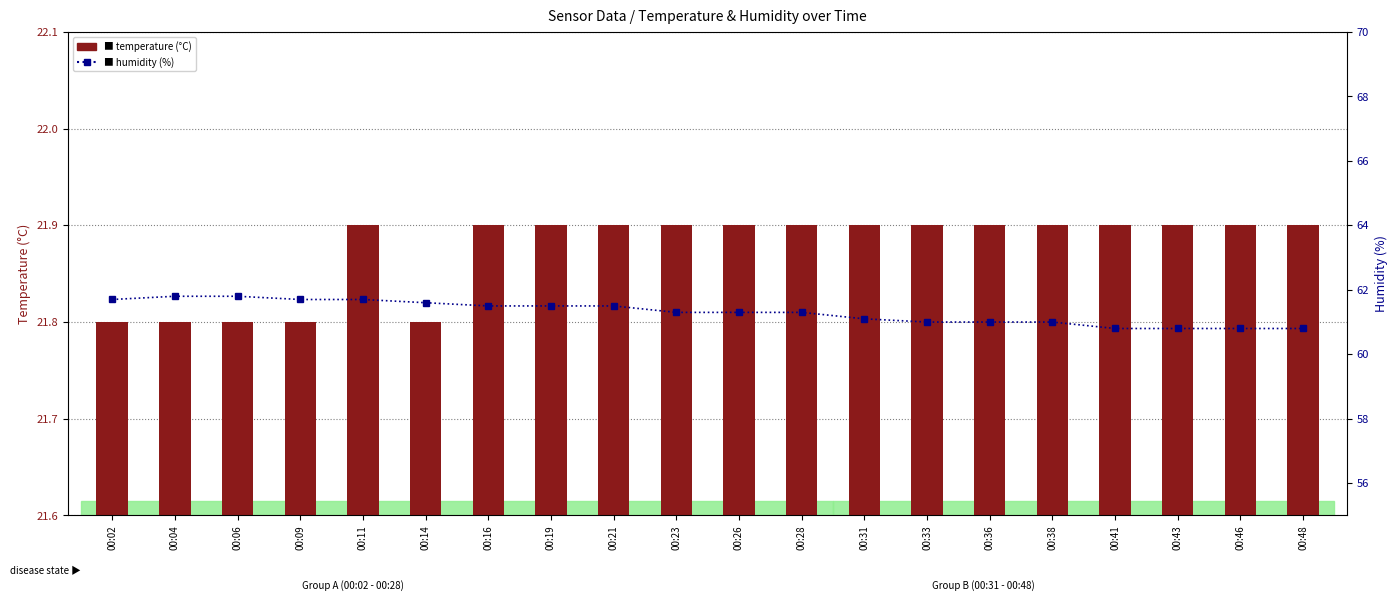

At which category does the chart reach its minimum across all series?

00:02